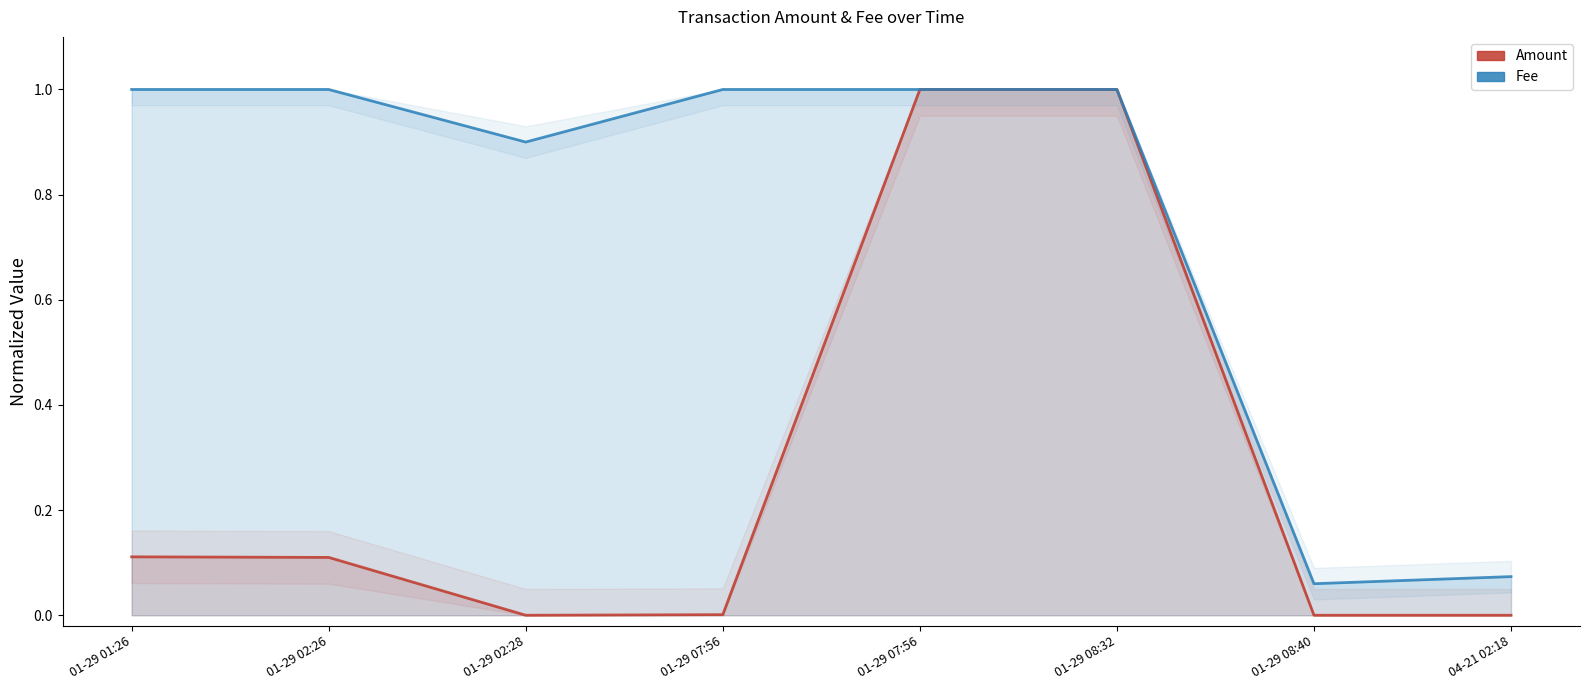

What is the spread (max minus min) of values at 01-29 02:26?

0.9